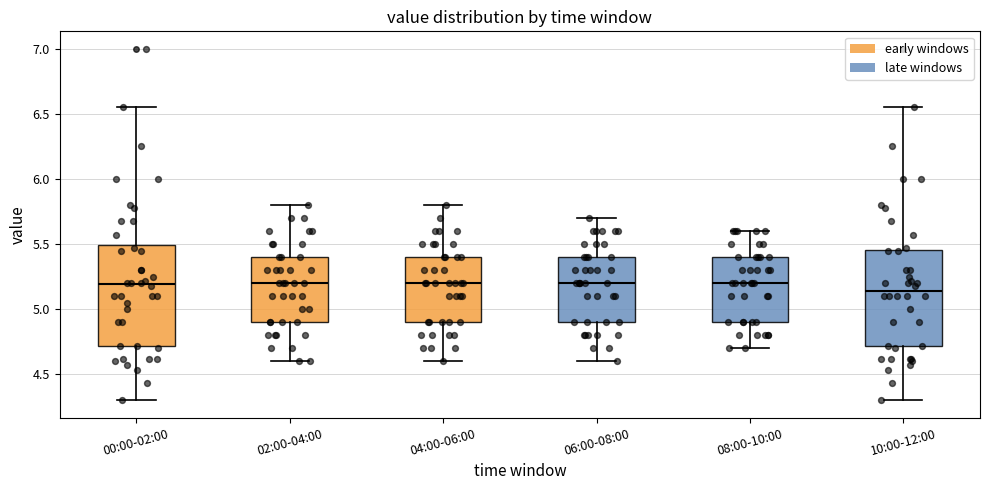

Reading left to right, read every box against the y-axis: the position of its median line, the range the box covers, and the ends of its whiskers. The values are not printed on the chart, so give them approximately, as read against the axis.

00:00-02:00: median 5.20, box 4.70 to 5.50, whiskers 4.30 to 6.55
02:00-04:00: median 5.20, box 4.90 to 5.40, whiskers 4.60 to 5.80
04:00-06:00: median 5.20, box 4.90 to 5.40, whiskers 4.60 to 5.80
06:00-08:00: median 5.20, box 4.90 to 5.40, whiskers 4.60 to 5.70
08:00-10:00: median 5.20, box 4.90 to 5.40, whiskers 4.70 to 5.60
10:00-12:00: median 5.15, box 4.70 to 5.45, whiskers 4.30 to 6.55